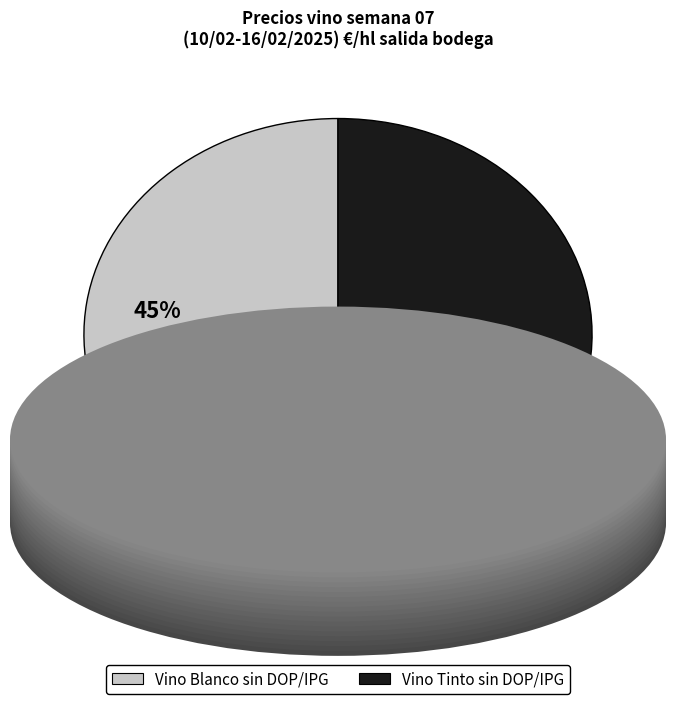

To the nearest percent, what is the average slice percentage?

50%